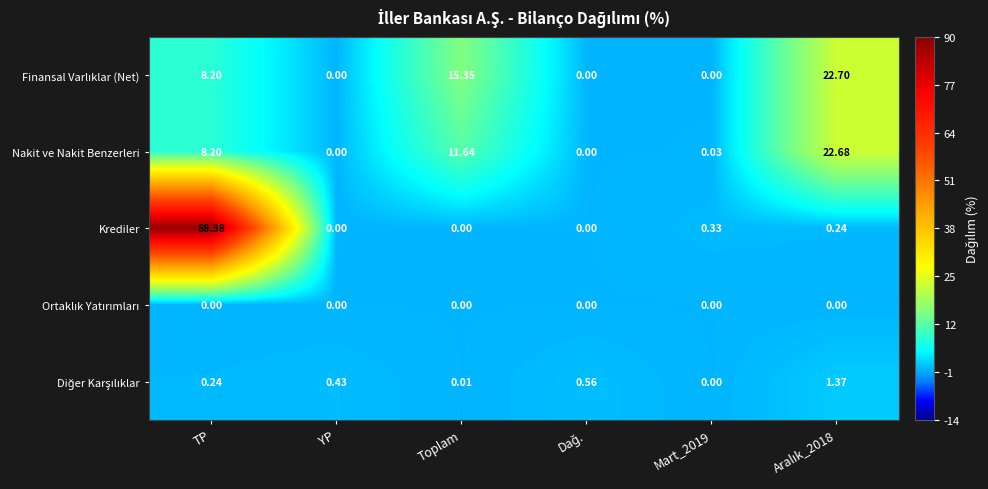

Which series has the widest spread of values?

Krediler